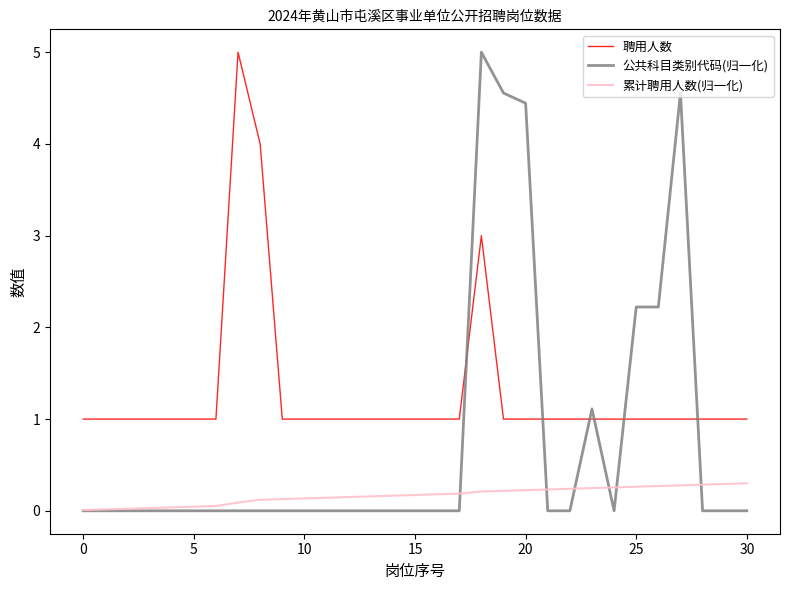

List the series in order of their overall mean, lowest first.

累计聘用人数(归一化), 公共科目类别代码(归一化), 聘用人数